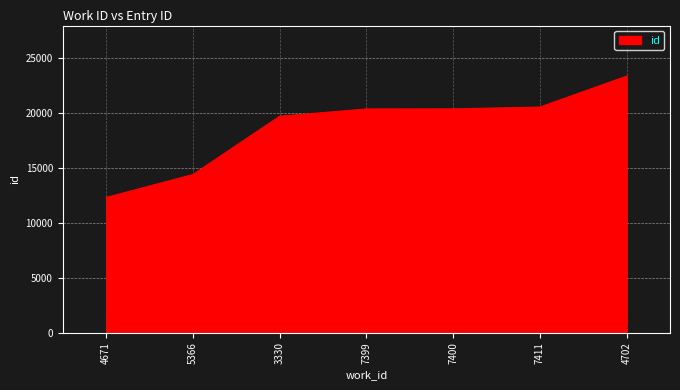

True or false: the data shows 18914 at 5366.

False